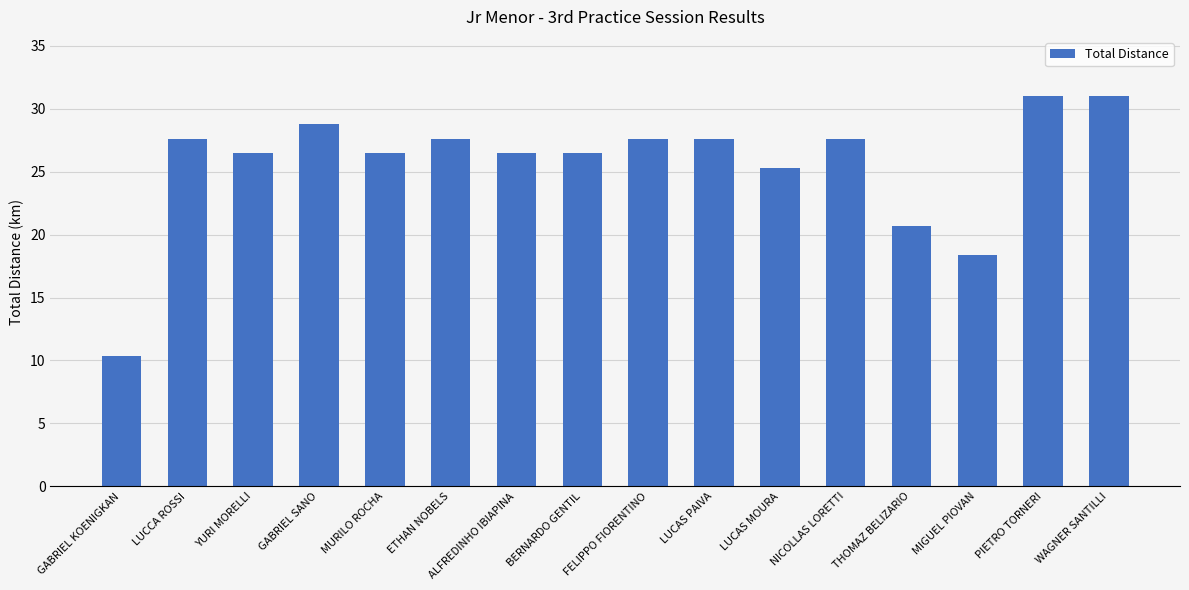

Count the number of categories in the chart.

16